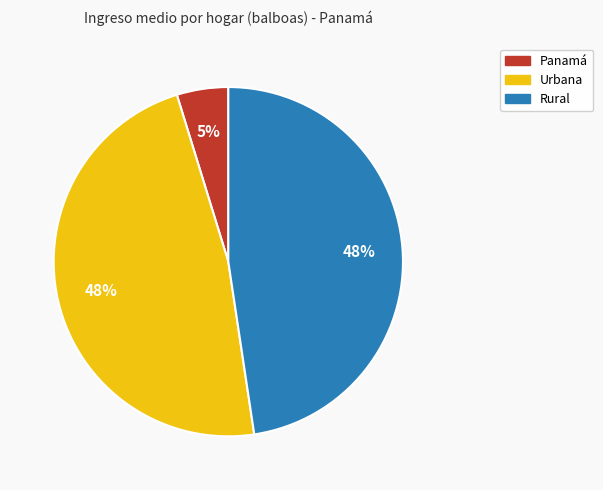

To the nearest percent, what is the combined percentage of Panamá and Urbana?

52%